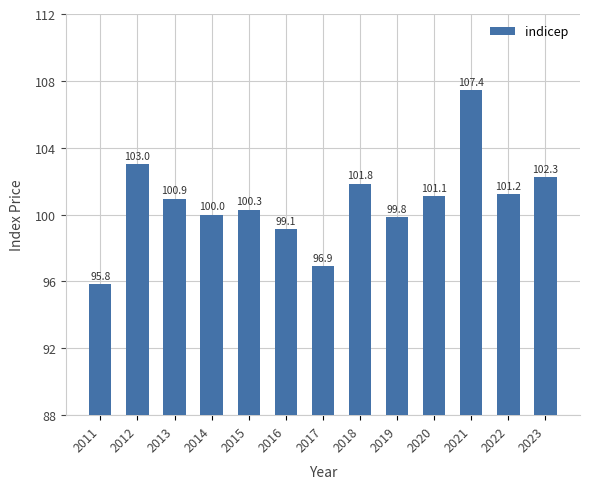

What is the sum of all values?

1309.9